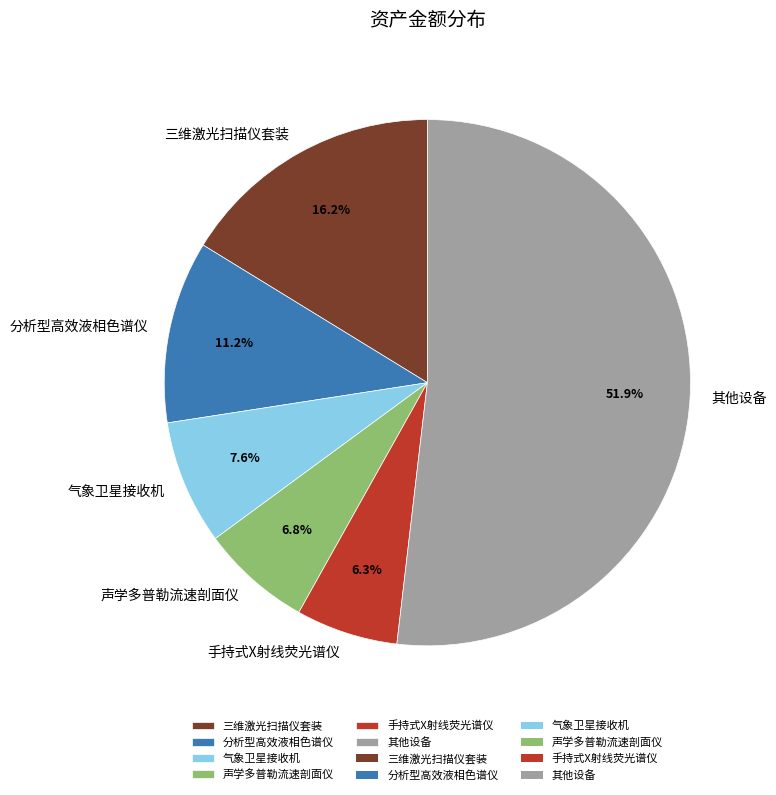

To the nearest percent, what is the average slice percentage?

17%